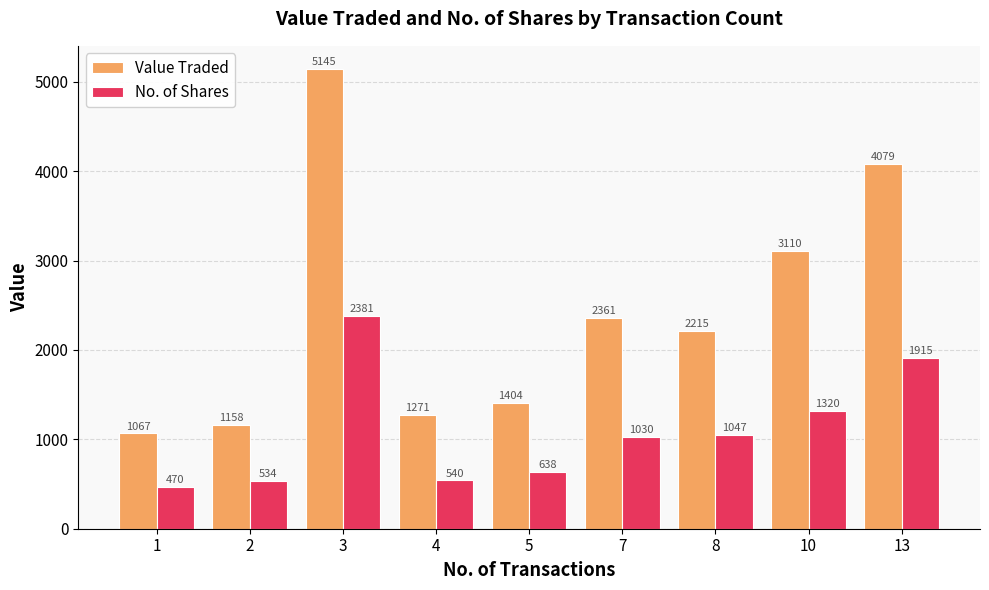

Is it true that Value Traded equals 1271 at 4?

True